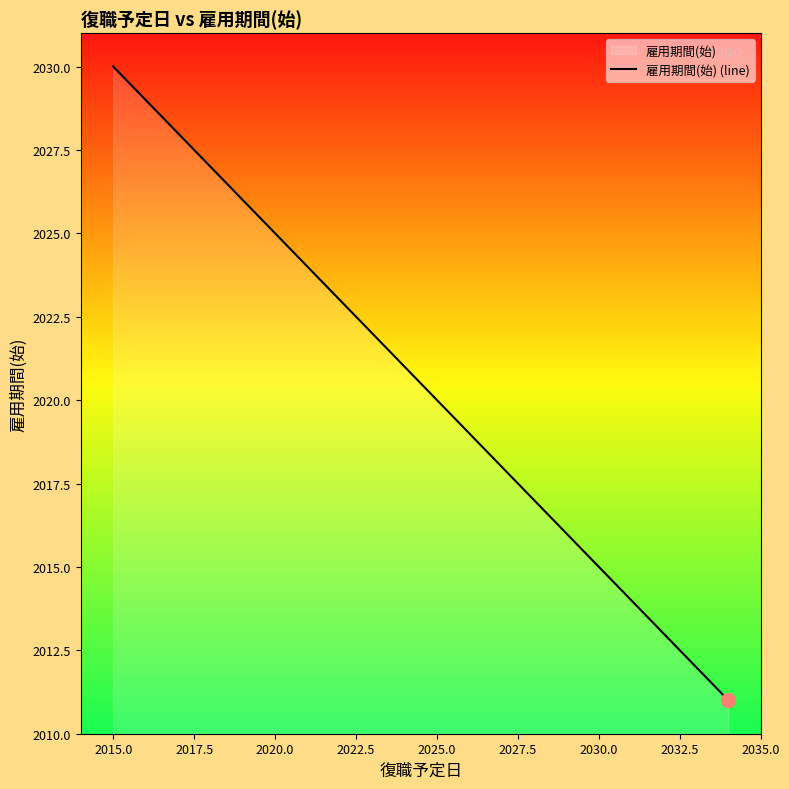

Which category has the highest value across all series?

2015.0